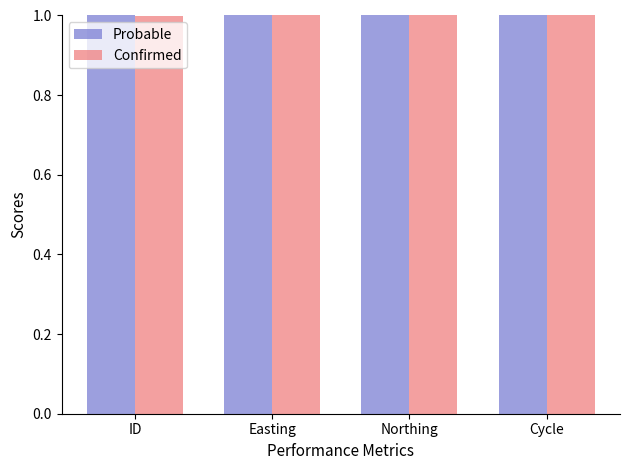

Is it true that Probable equals 0.4 at ID?

False